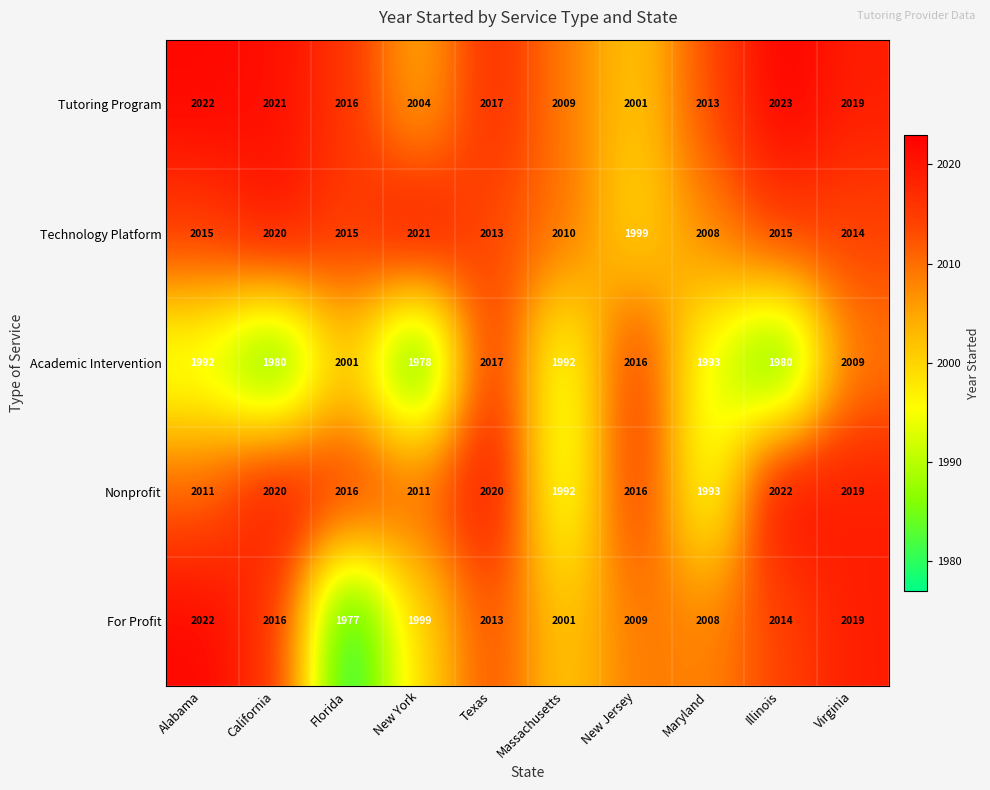

What is the total value across all series at Florida?

10025